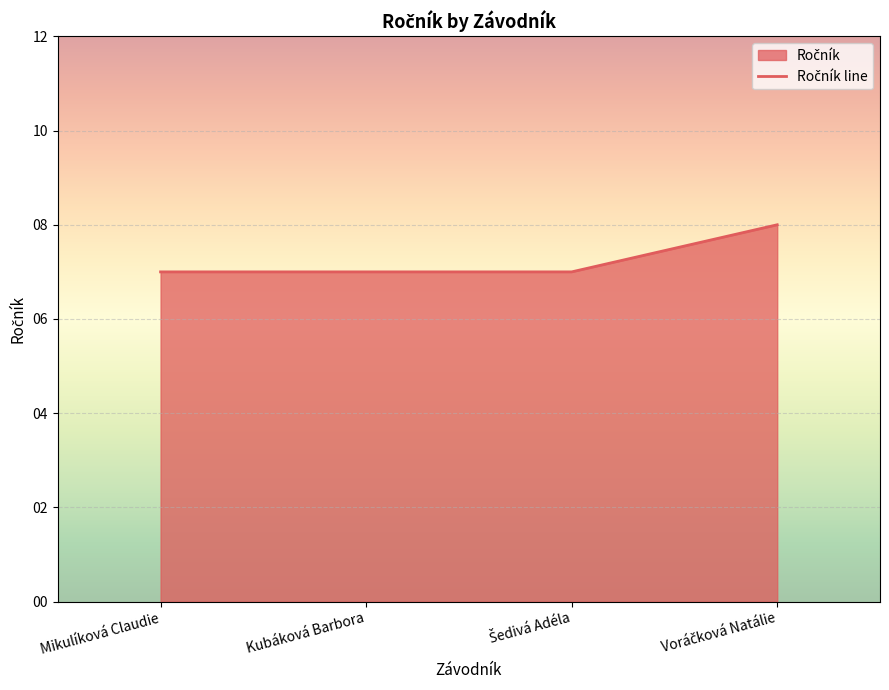

What position from the left is Šedivá Adéla?

3